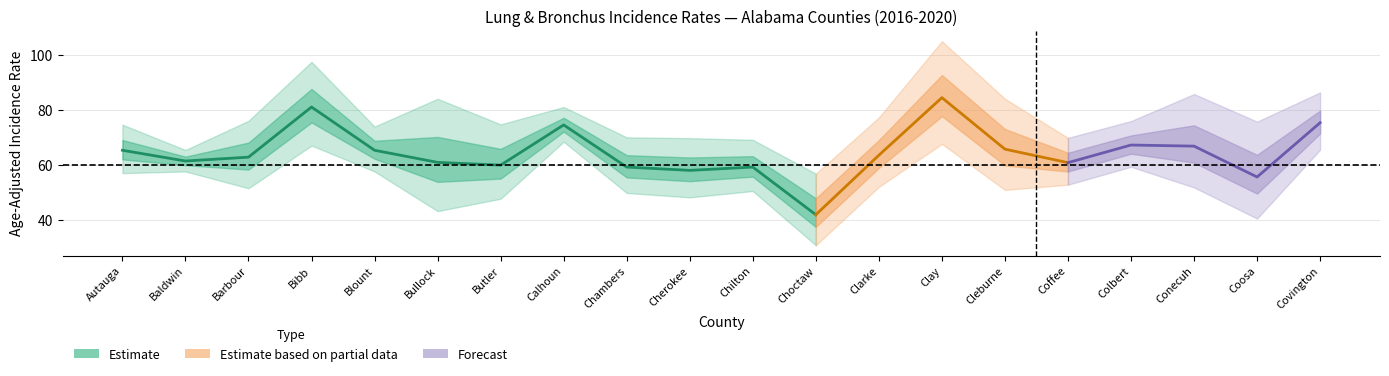

The upper_ci series shows 74.6 at Autauga. True or false?

True